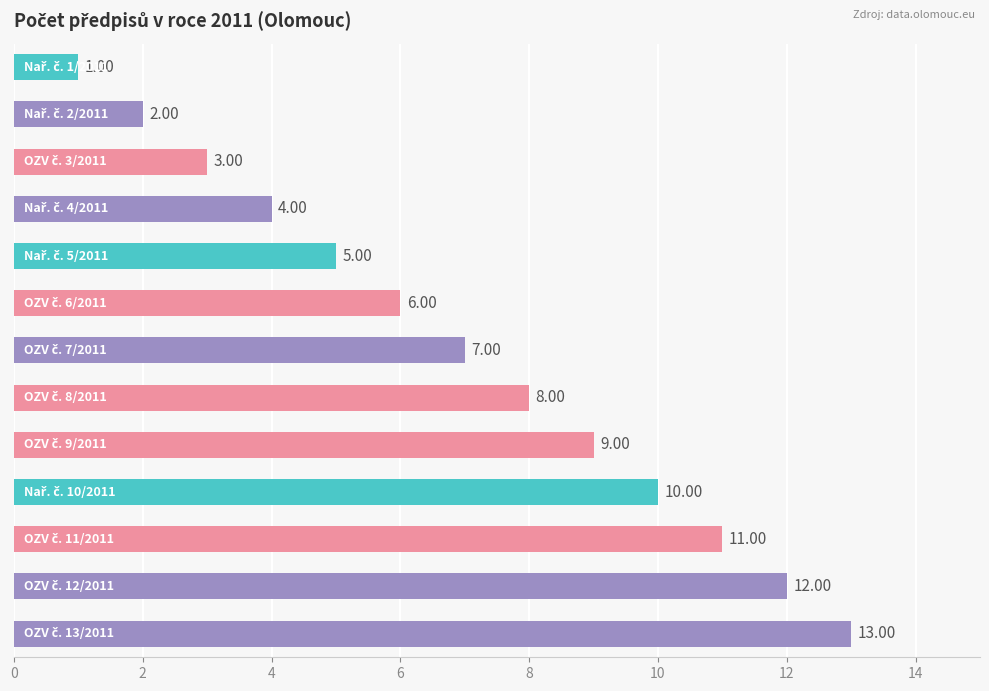

What is the difference between the second highest and second lowest values?

10